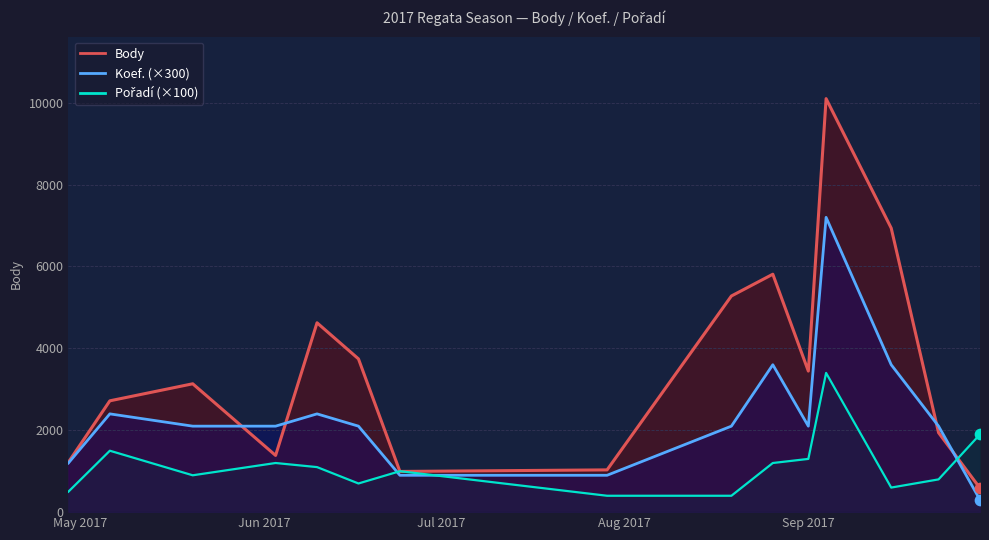

Which series reaches the maximum Y coordinate?

Body